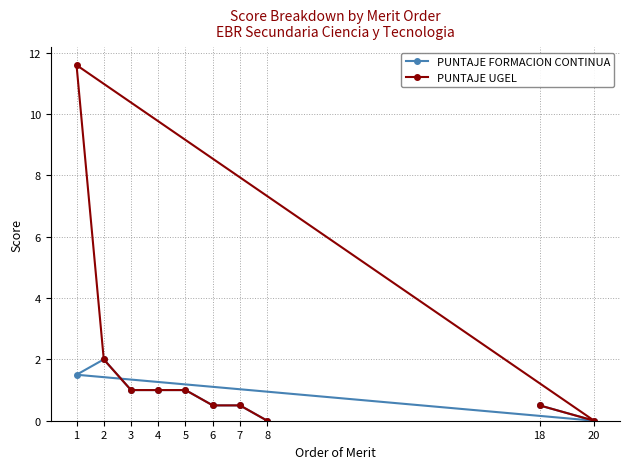

What is the difference between the maximum and minimum values in the PUNTAJE UGEL series?

11.6